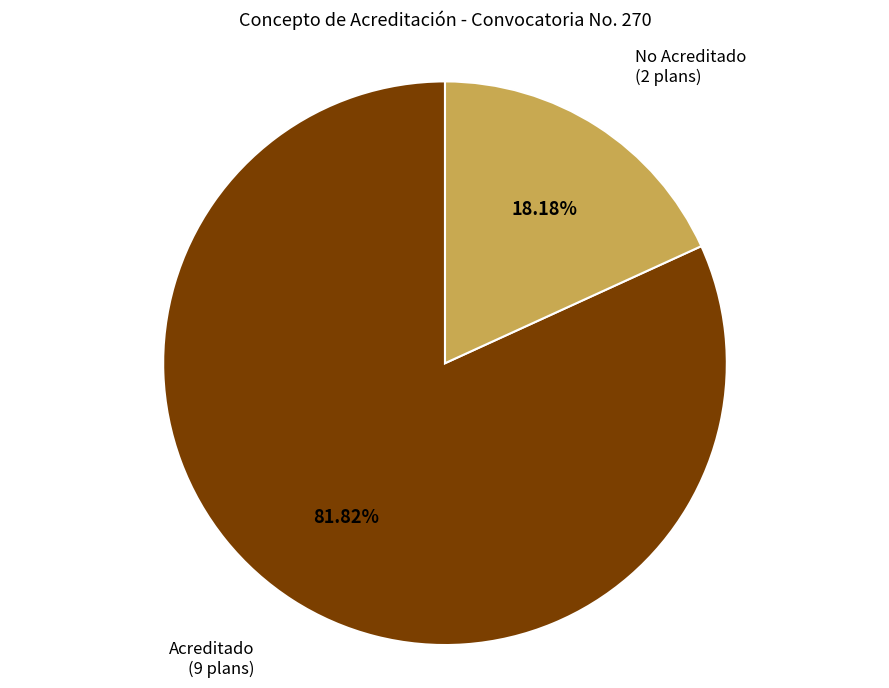

To the nearest percent, what is the average slice percentage?

50%